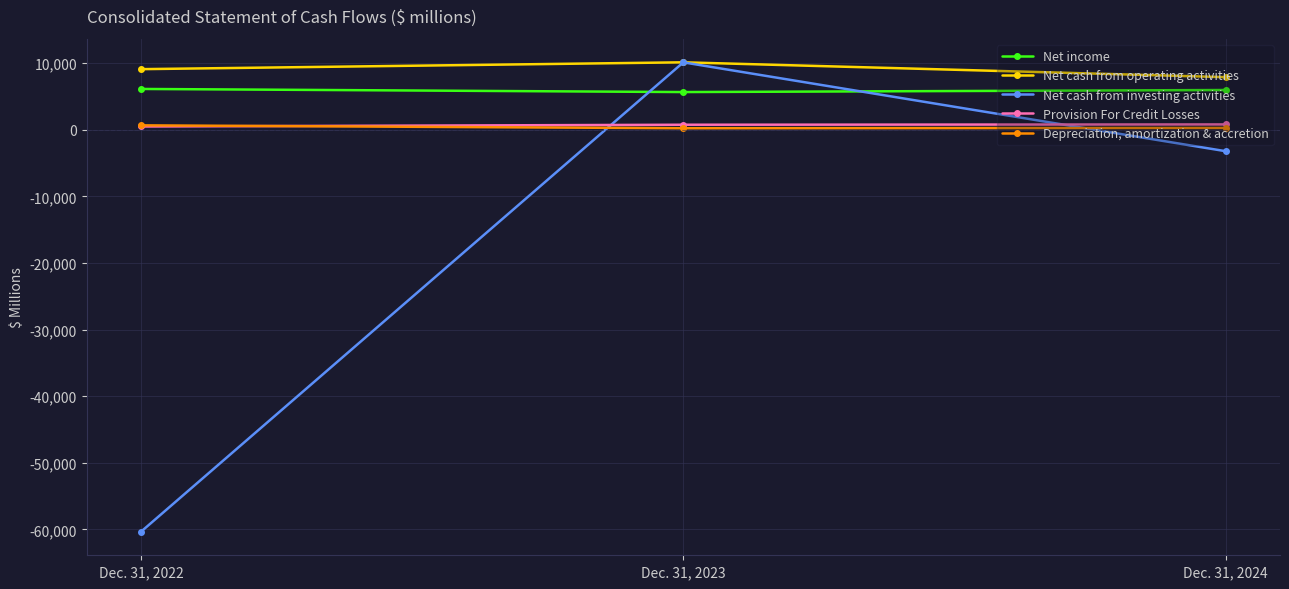

The value of Net cash from investing activities at Dec. 31, 2022 is -16245. True or false?

False